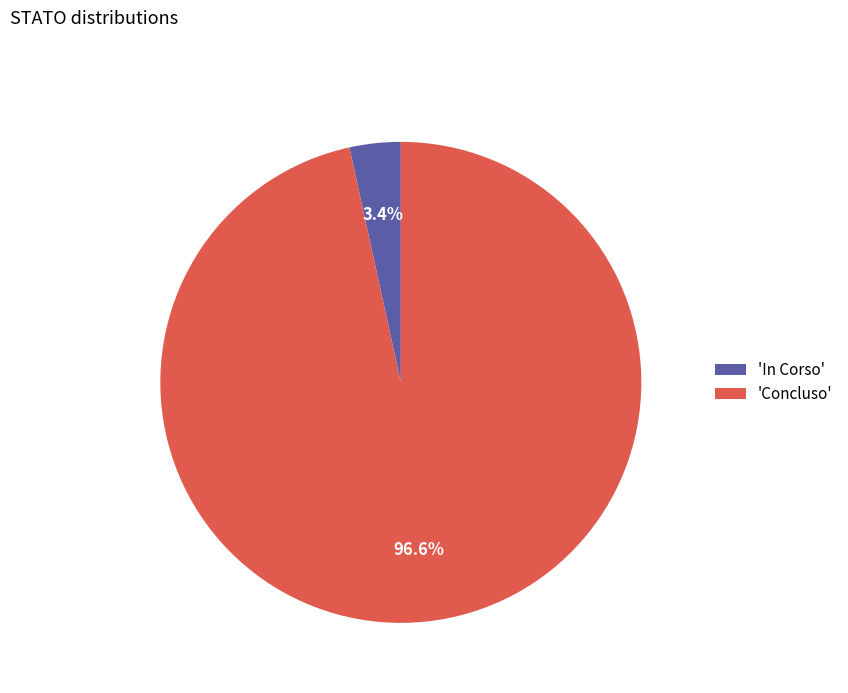

Which category has the smallest portion of the pie?

'In Corso'